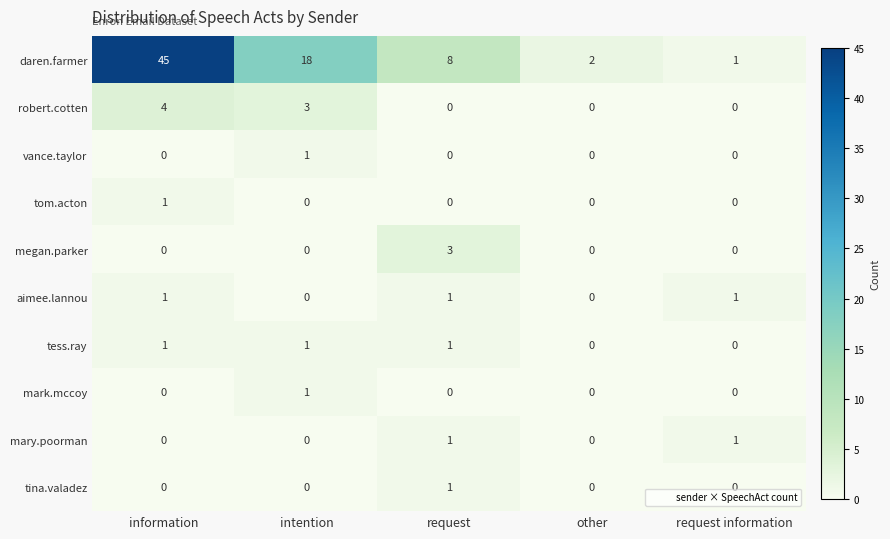

Which series has the widest spread of values?

daren.farmer